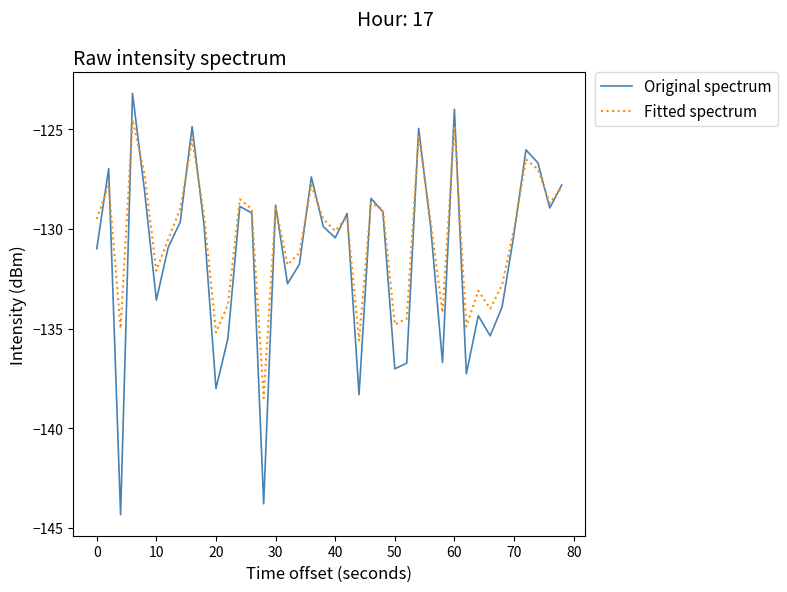

Rank the series by their average value, from highest to lowest.

Fitted spectrum, Original spectrum